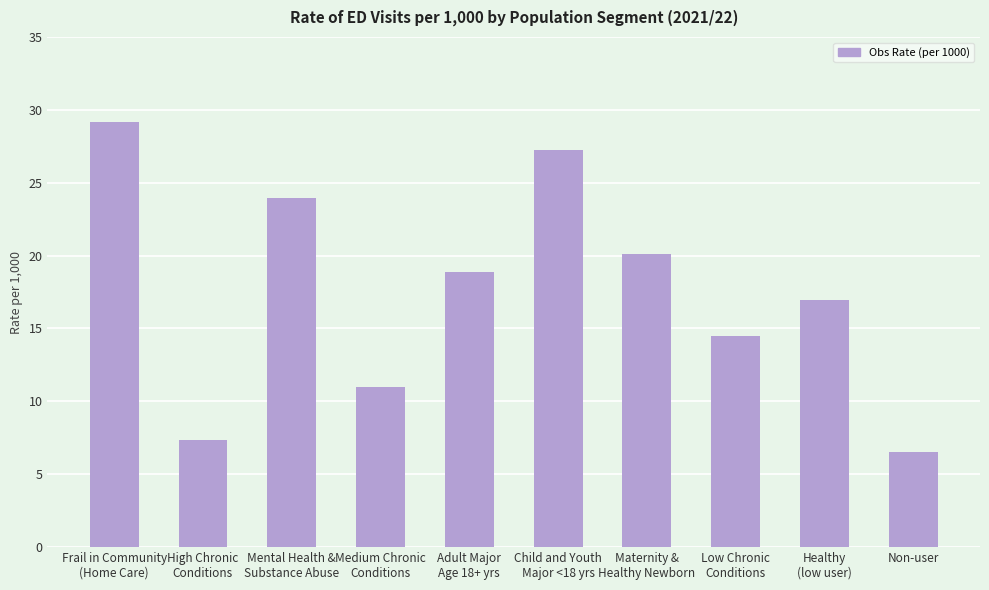

True or false: the data shows 23.9 at Mental Health &
Substance Abuse.

True